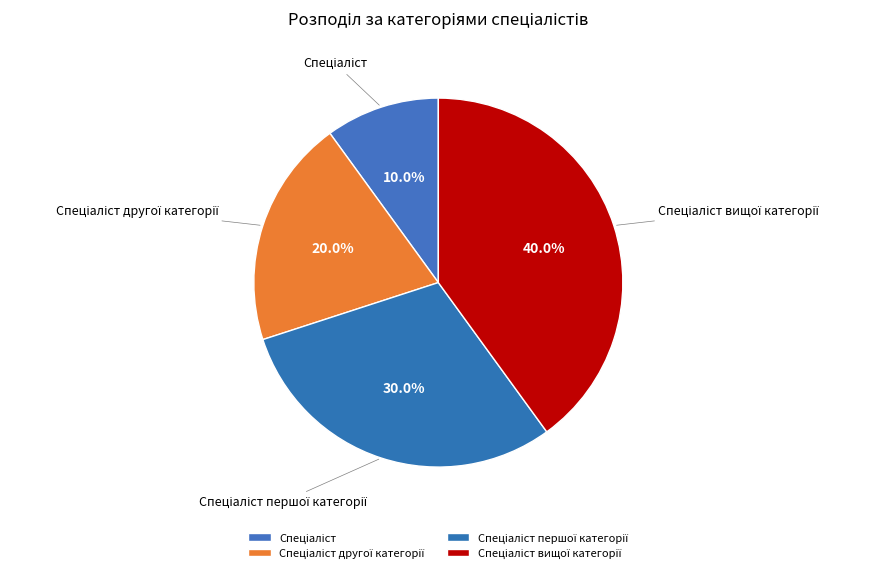

Is there any slice that represents more than half of the pie?

No